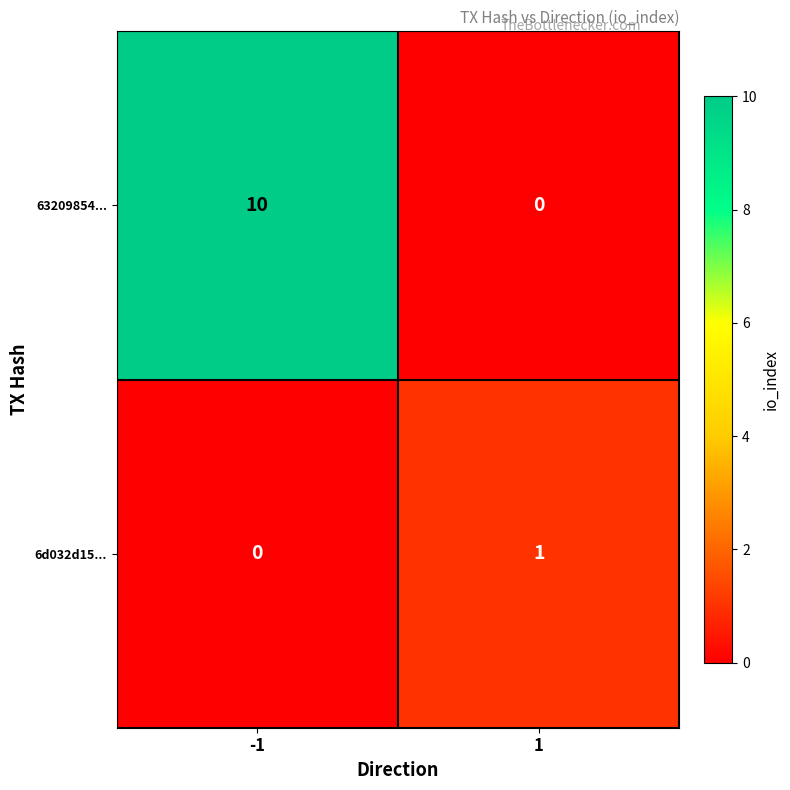

How many 6d032d15... values are between 0 and 1?

2